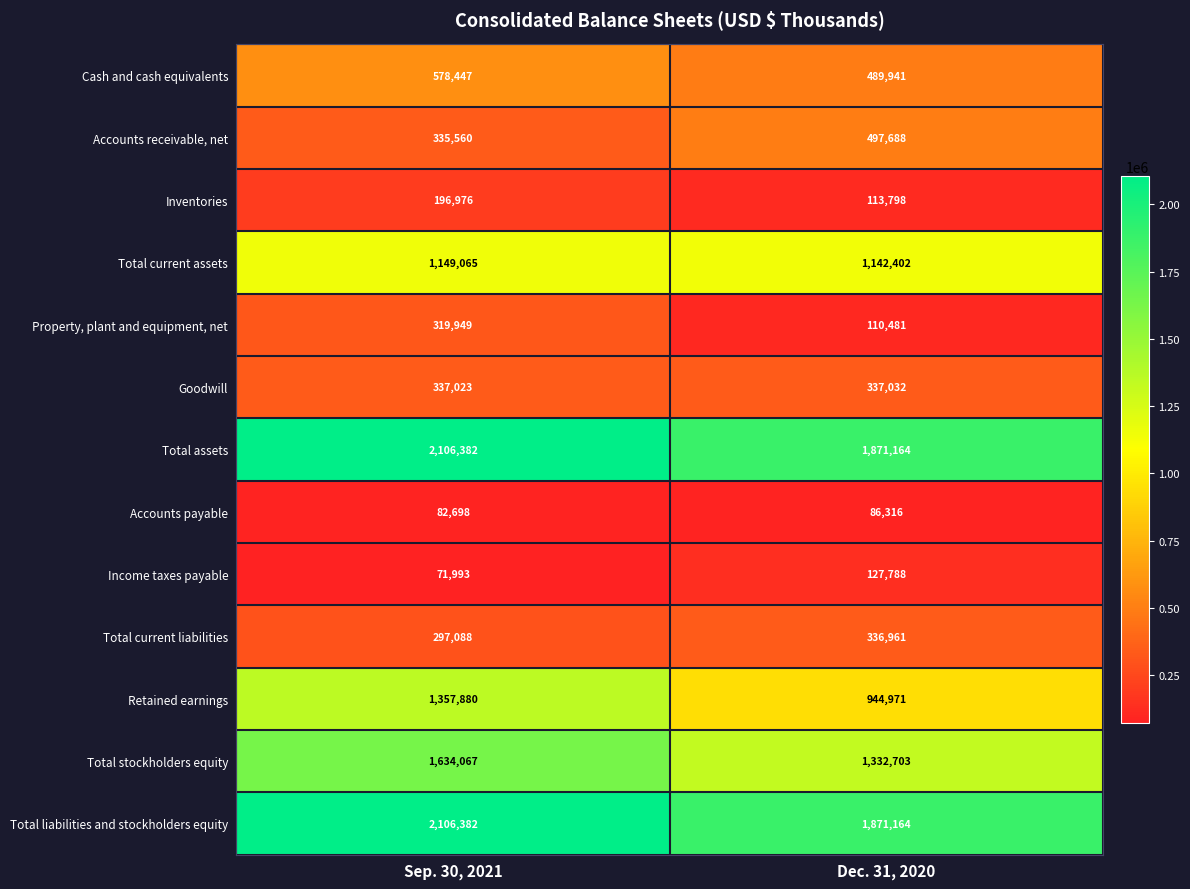

What is the lowest value of the Income taxes payable series?

71993